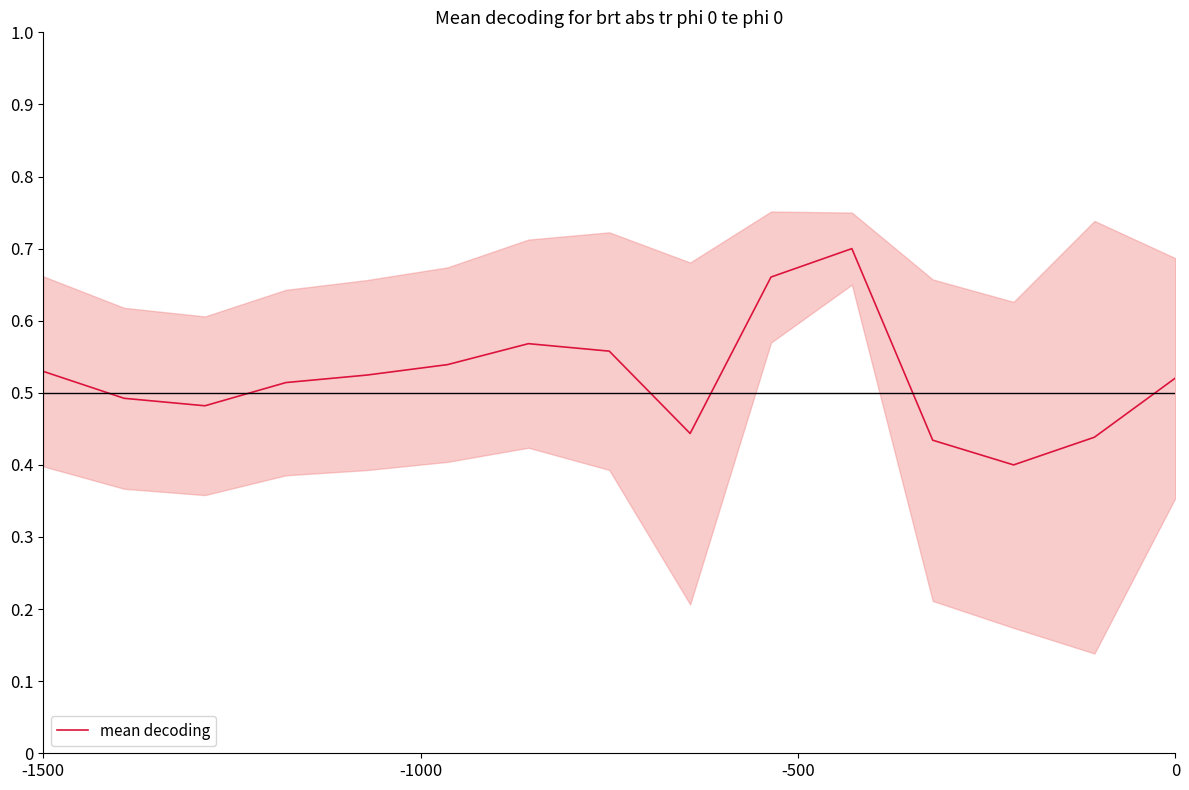

Reading left to right, what are all the values shown in this chart?

0.5	0.5	0.5	0.5	0.5	0.5	0.6	0.6	0.4	0.7	0.7	0.4	0.4	0.4	0.5